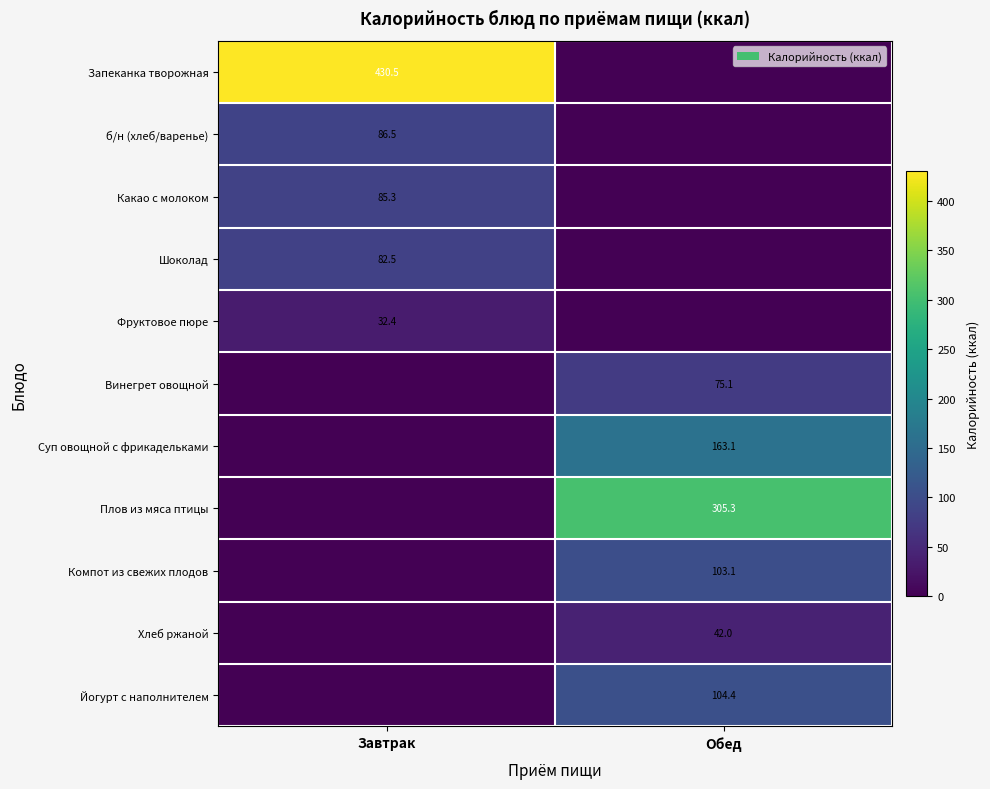

True or false: Суп овощной с фрикадельками has a value of 163.1 at Обед.

True